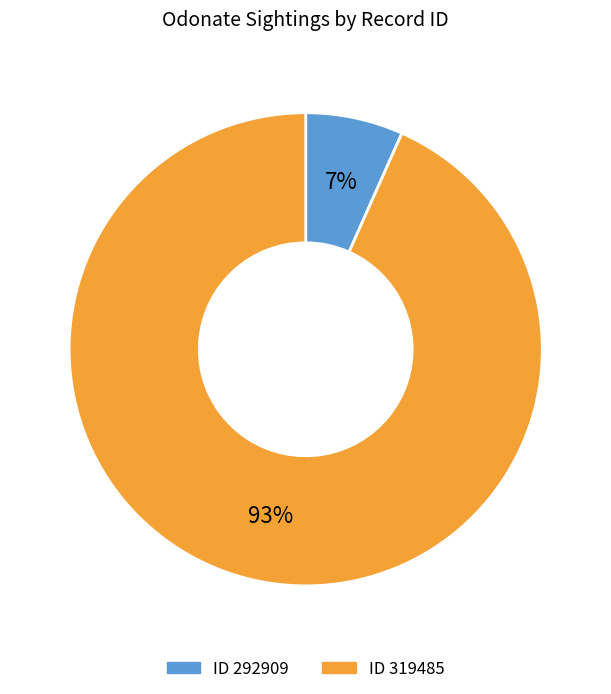

Does any single category account for the majority?

Yes